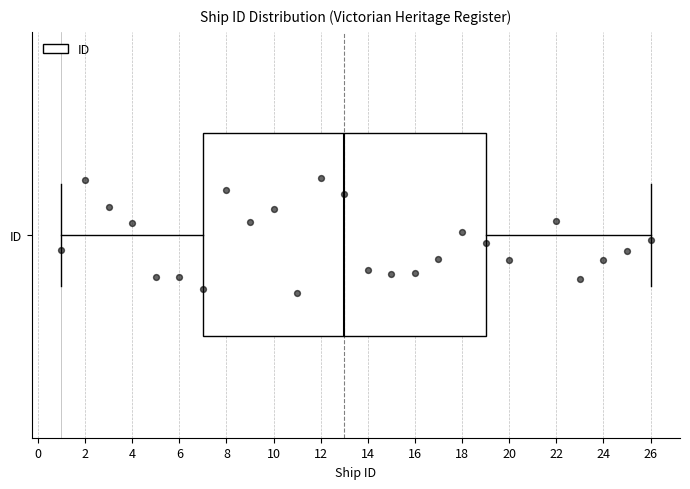

Transcribe this box plot: give where the median line is, the range the box spans, and where the two whiskers end, as read against the x-axis. The values are not printed on the chart, so give them approximately, as read against the axis.

median 13, box 7 to 19, whiskers 1 to 26